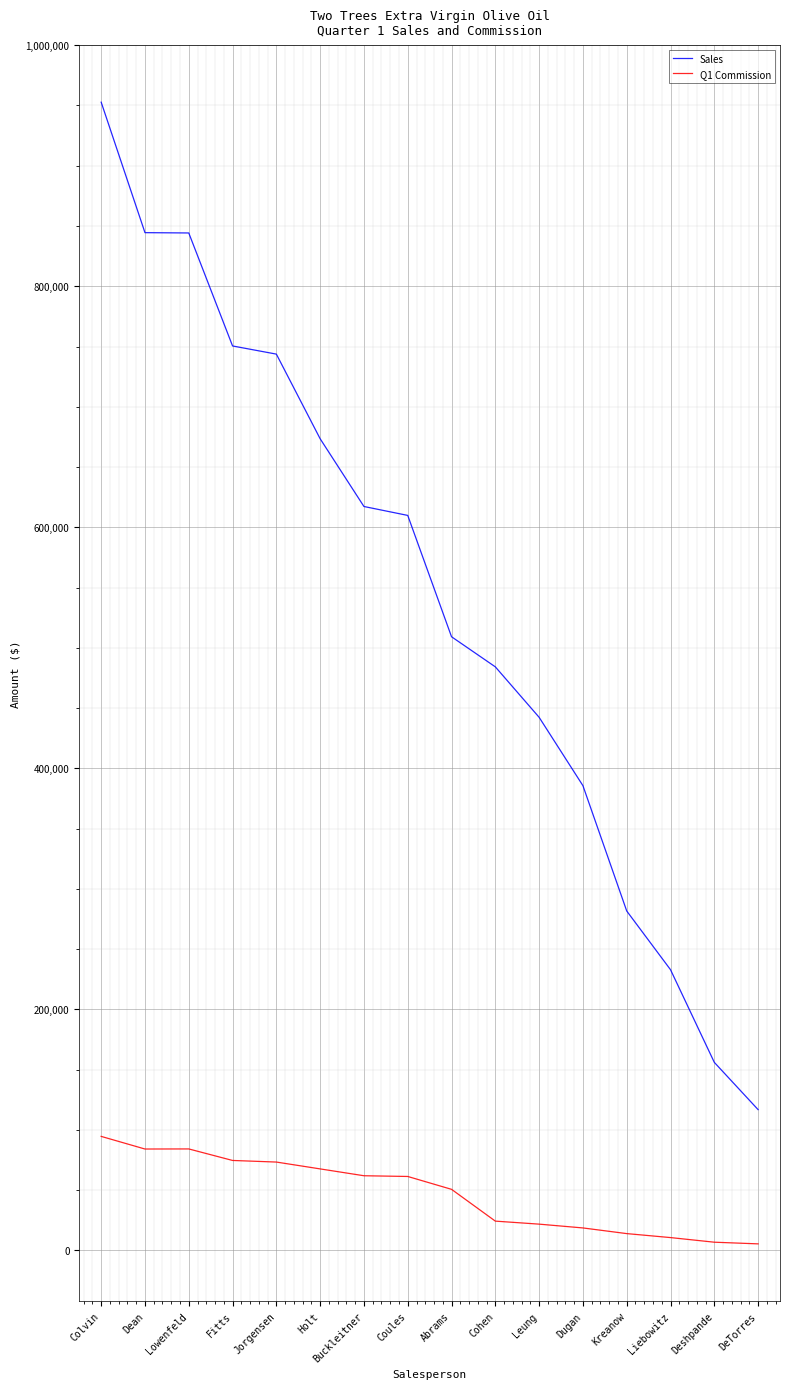

What is the difference between the highest and lowest values at Leung?

420514.0